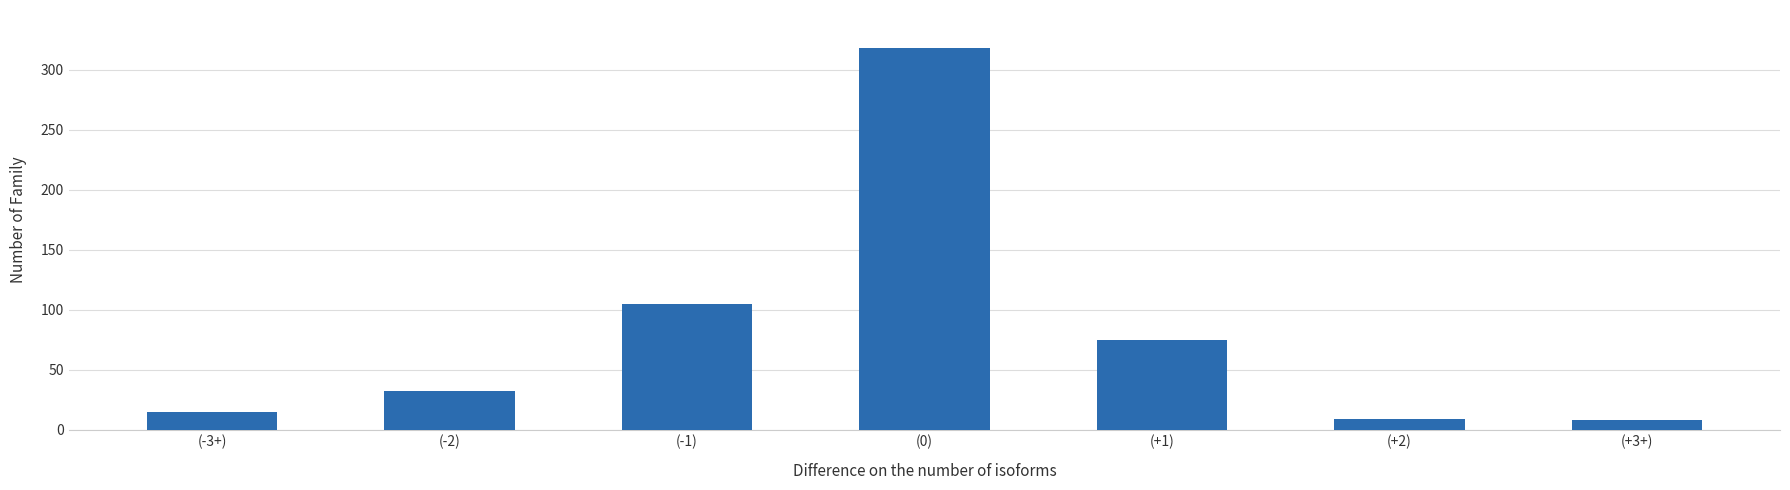

Between (-1) and (0), which is larger?

(0)